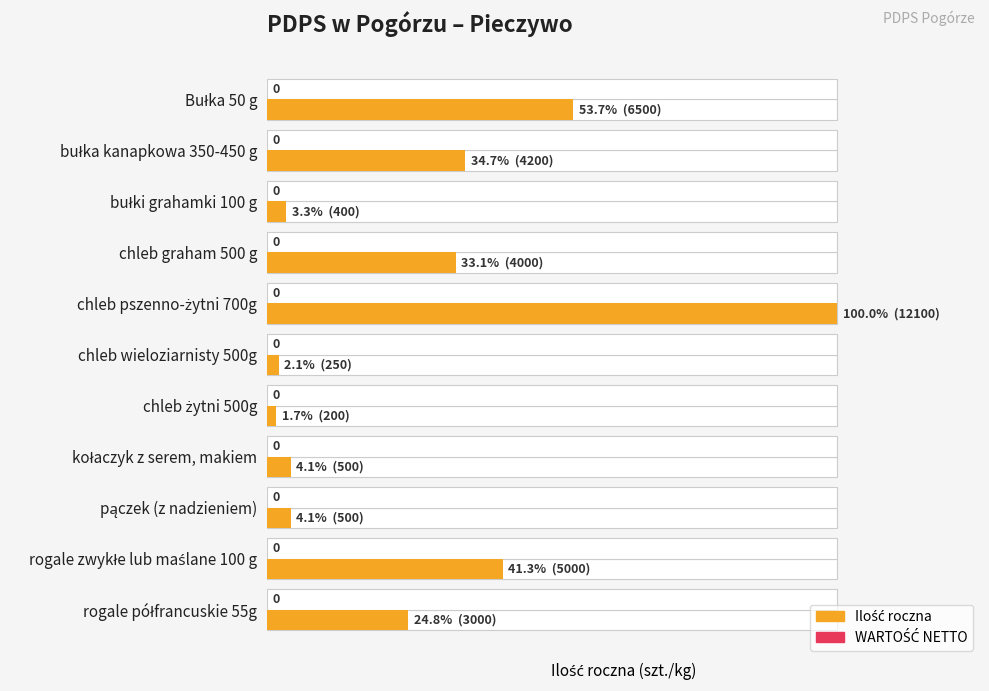

Which series has the largest range (max minus min)?

Ilość roczna